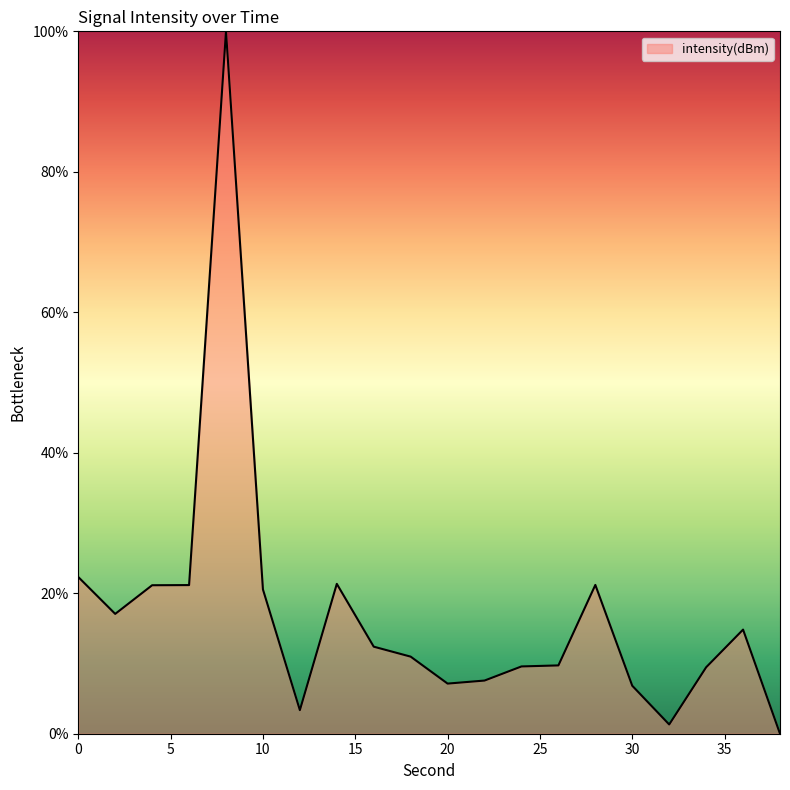

How many categories are shown in the chart?

20